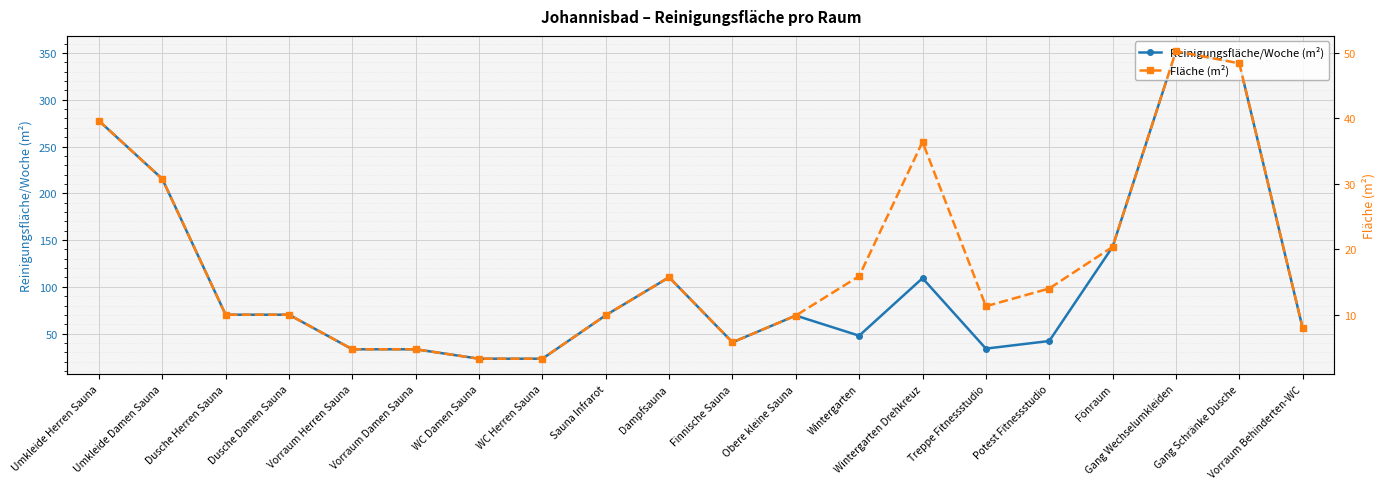

Rank the categories by Fläche (m²) value from lowest to highest.

WC Damen Sauna, WC Herren Sauna, Vorraum Herren Sauna, Vorraum Damen Sauna, Finnische Sauna, Vorraum Behinderten-WC, Obere kleine Sauna, Sauna Infrarot, Dusche Herren Sauna, Dusche Damen Sauna, Treppe Fitnessstudio, Potest Fitnessstudio, Dampfsauna, Wintergarten, Fönraum, Umkleide Damen Sauna, Wintergarten Drehkreuz, Umkleide Herren Sauna, Gang Schränke Dusche, Gang Wechselumkleiden